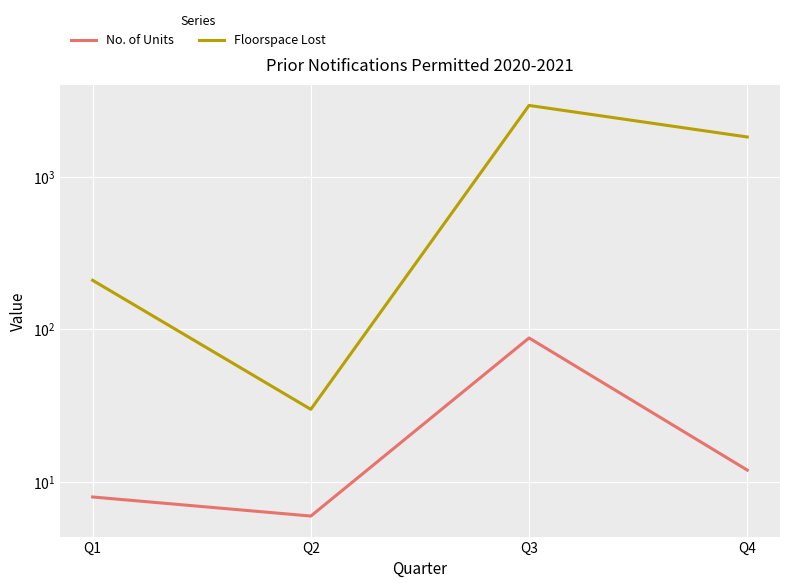

Reading left to right, list all the values displayed in this chart.

No. of Units: Q1=8	Q2=6	Q3=88	Q4=12
Floorspace Lost: Q1=210	Q2=30	Q3=2933	Q4=1823